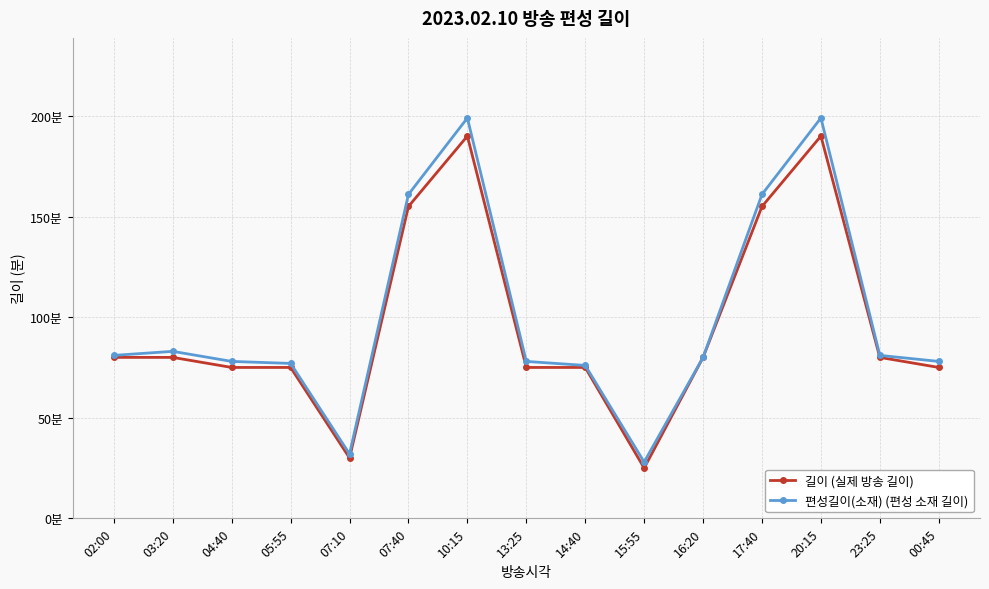

Is this an area chart (filled region under the line)?

No